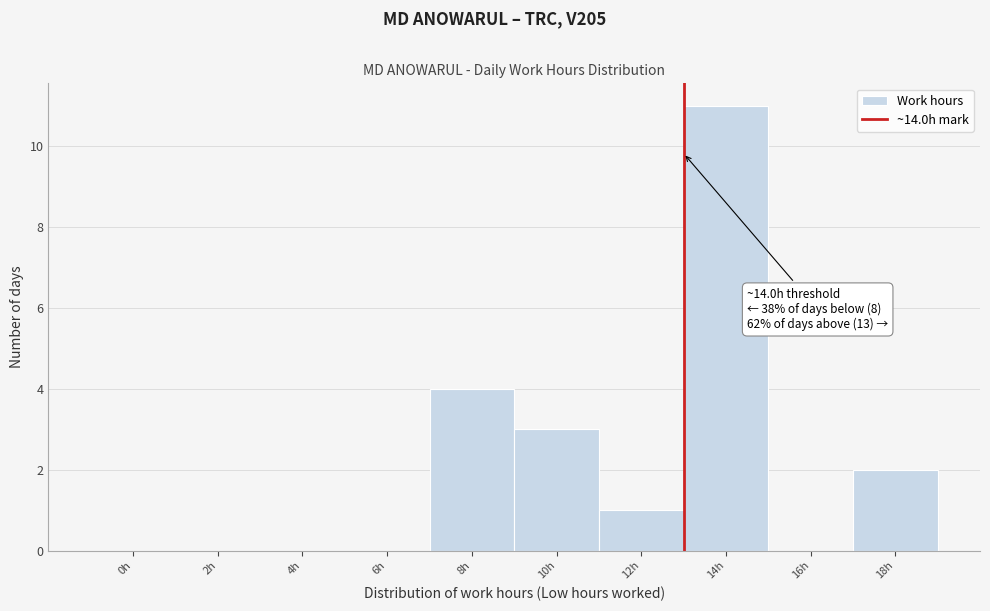

Reading left to right, list all the values displayed in this chart.

0h=0	2h=0	4h=0	6h=0	8h=4	10h=3	12h=1	14h=11	16h=0	18h=2